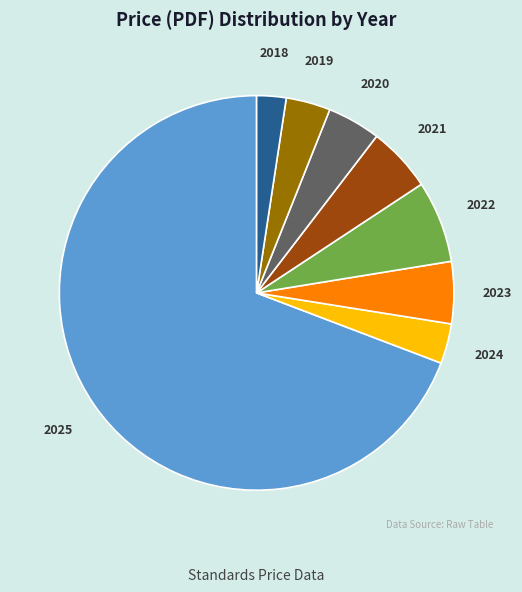

Combined, do 2025 and 2020 account for over 50%?

Yes